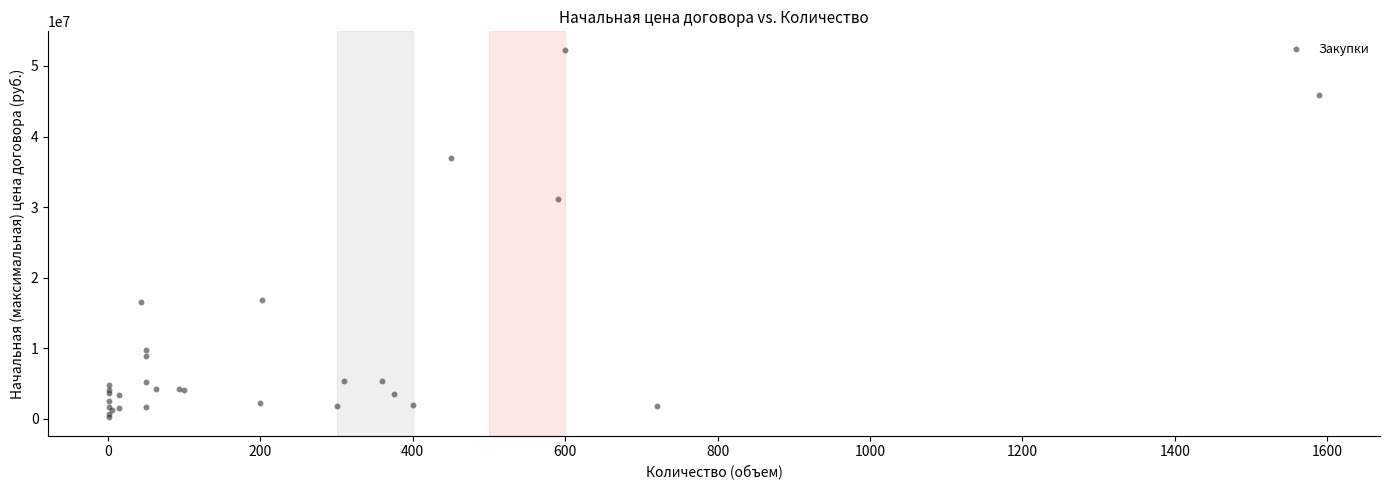

What Y value in the scatter plot is closest to 26252550?

31188702